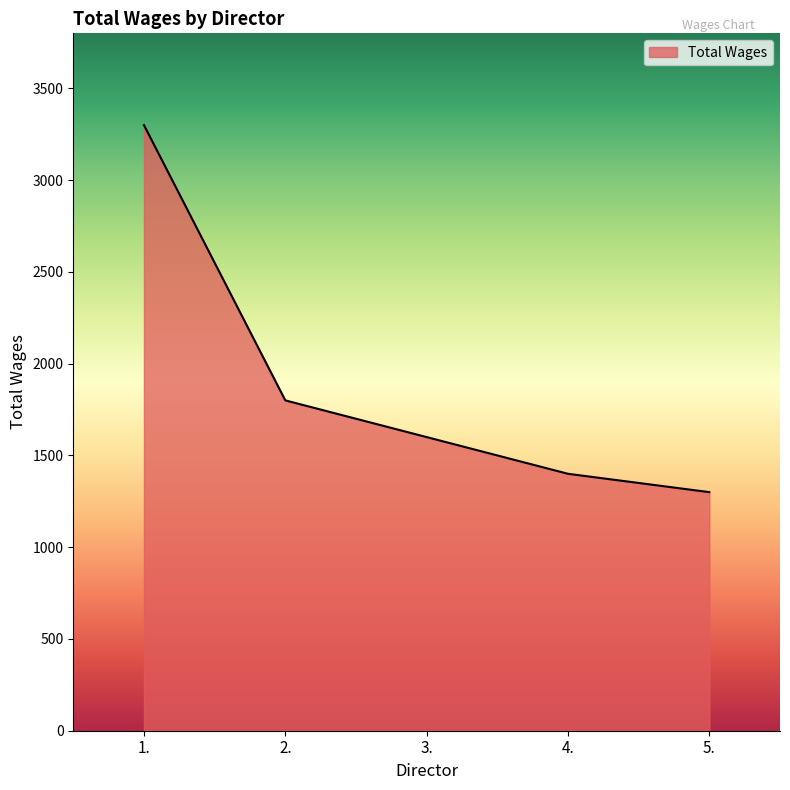

Count the number of data series in this chart.

1